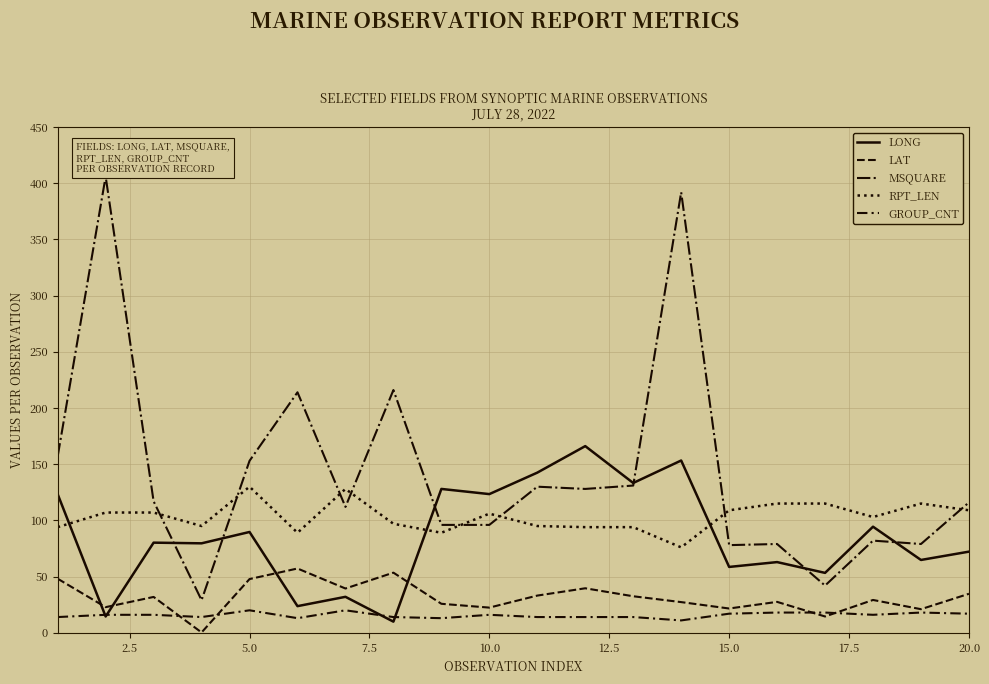

What is the average value of the LONG series?

85.3